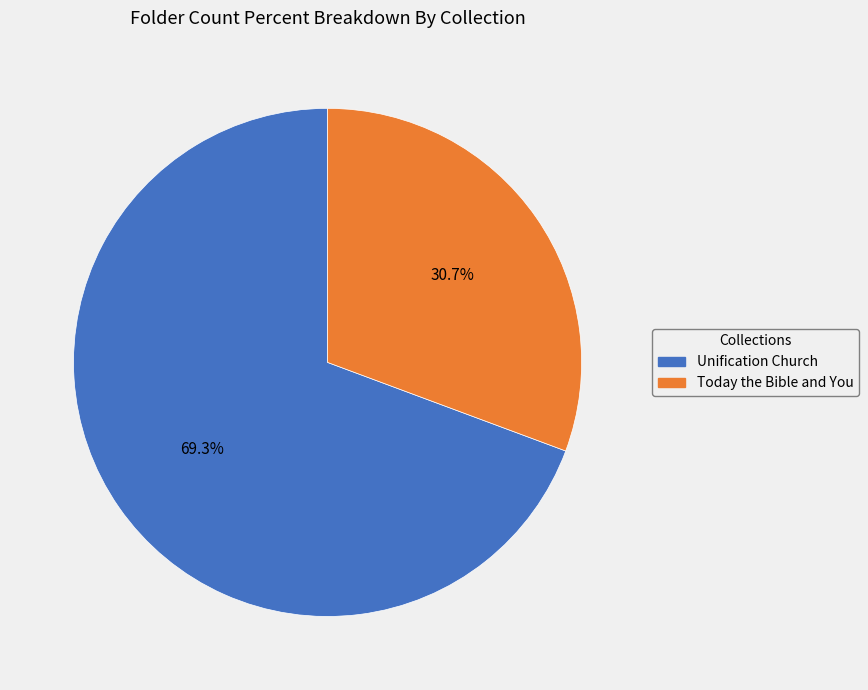

To the nearest percent, what is the difference between the largest and smallest slice percentages?

39%